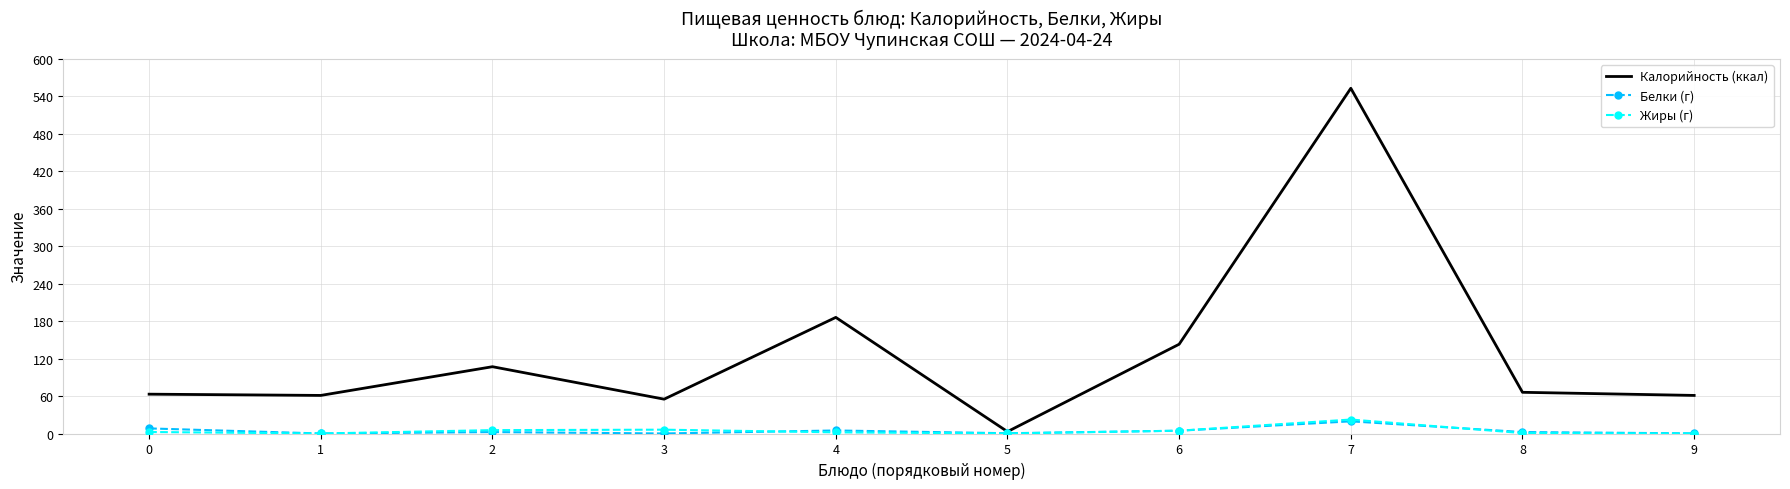

Which series changed the most between 1 and 4?

Калорийность (ккал)